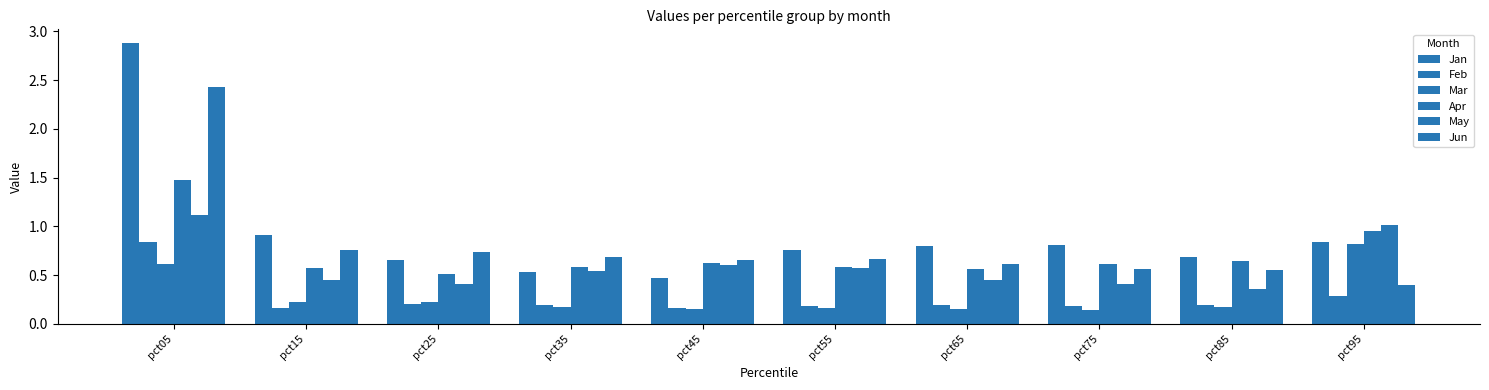

Count the number of data series in this chart.

6